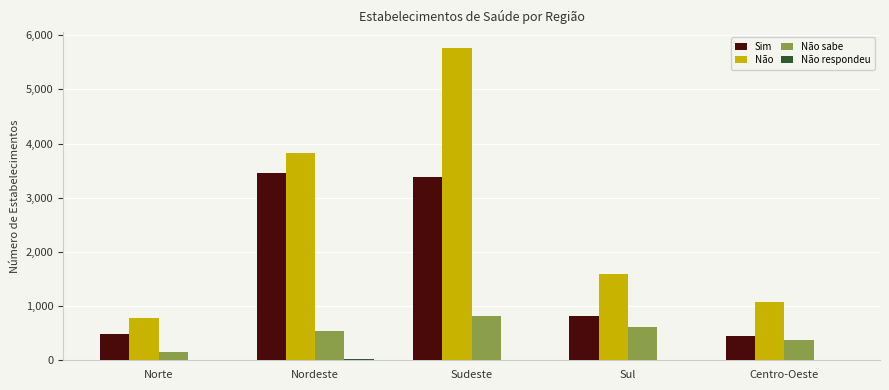

What is the sum of all Não values?

13032.0